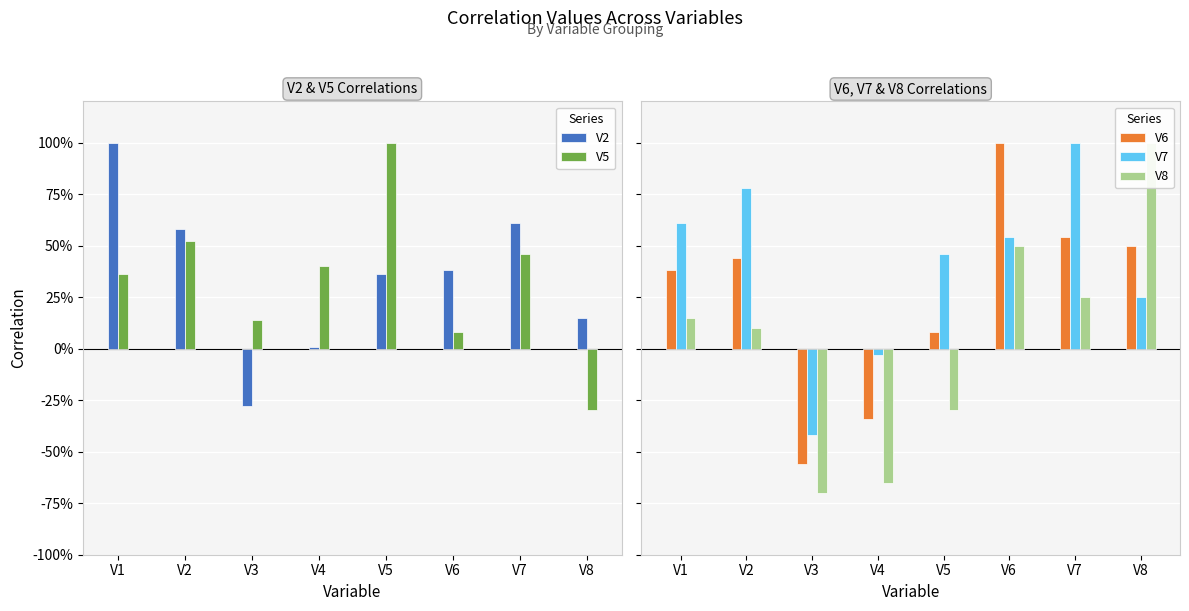

How many positive values does the V8 series have?

5